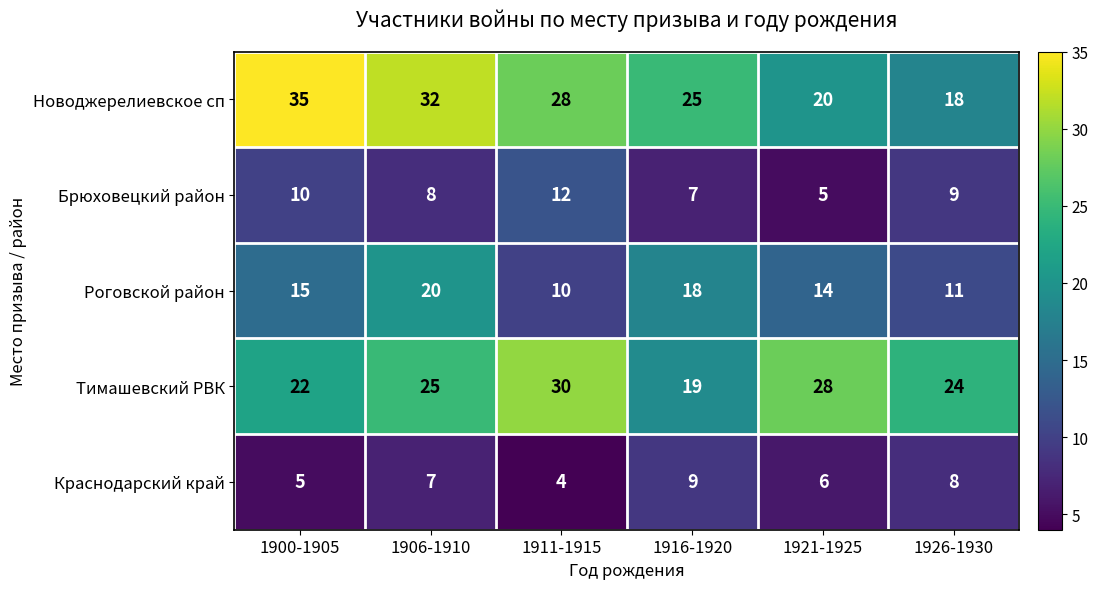

What is the average value of the Новоджерелиевское сп series?

26